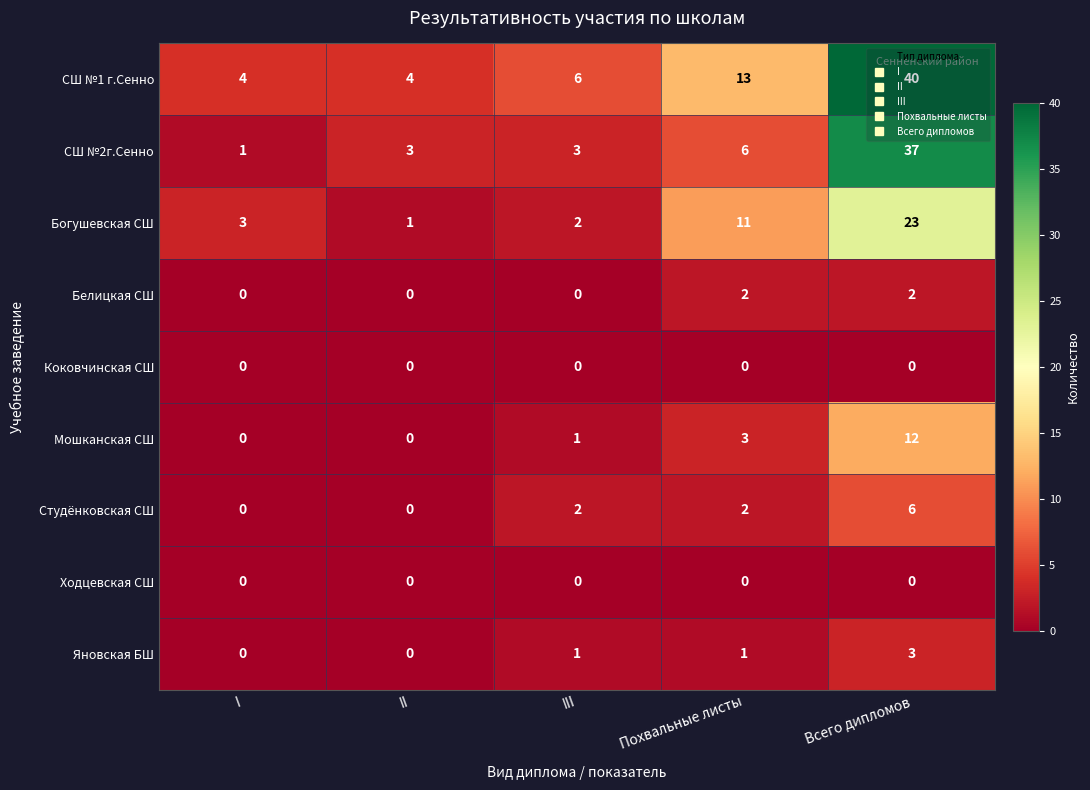

What is the difference between the maximum and minimum values in the Мошканская СШ series?

12